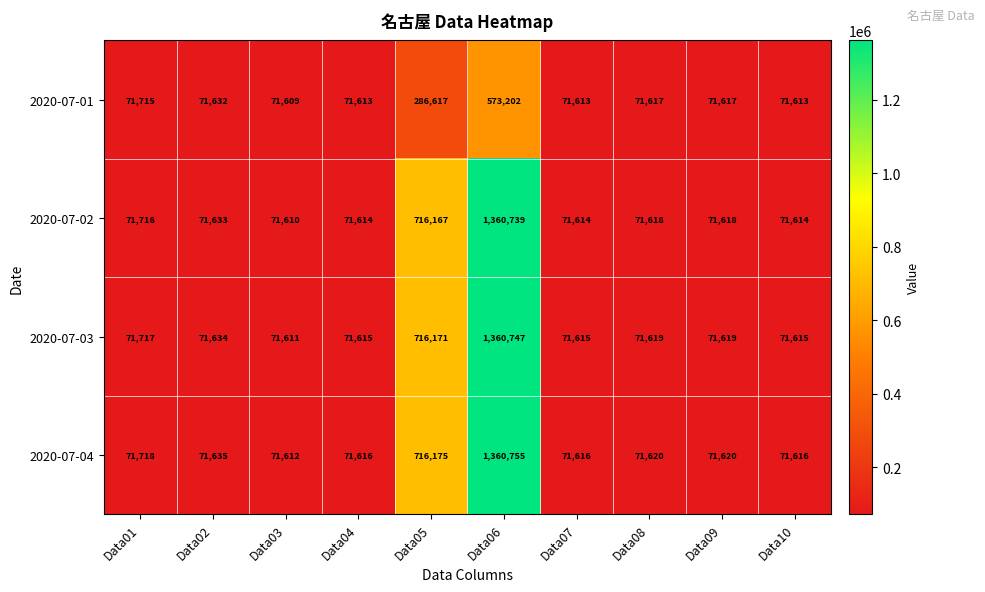

What is the difference between the highest and lowest values at Data01?

3